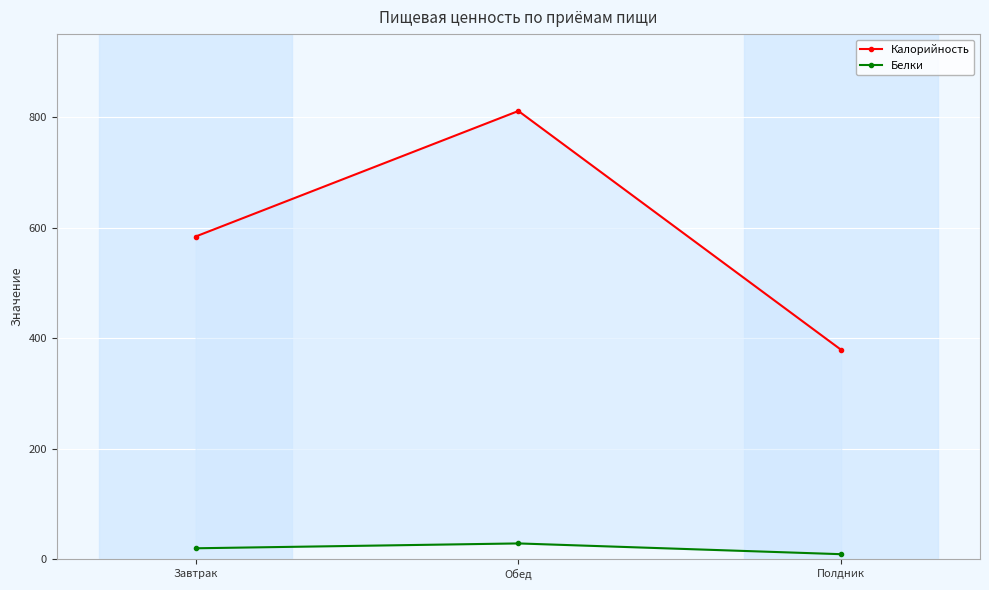

The Белки series shows 13.1 at Обед. True or false?

False